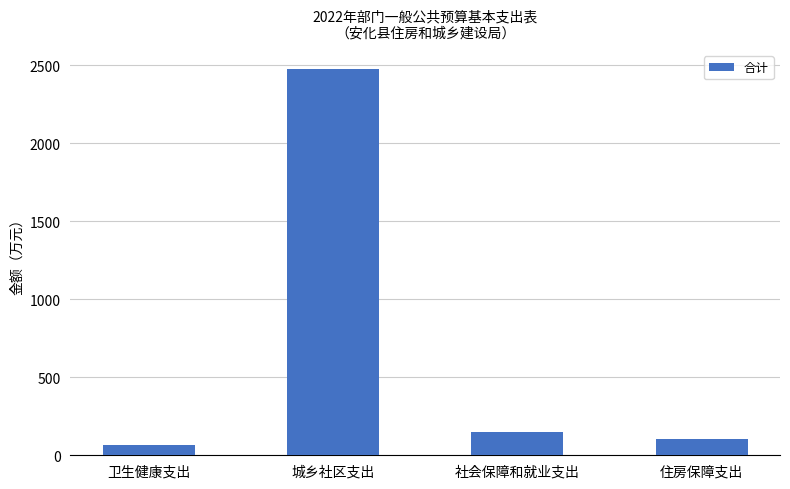

What is the approximate value at 社会保障和就业支出?

151.4